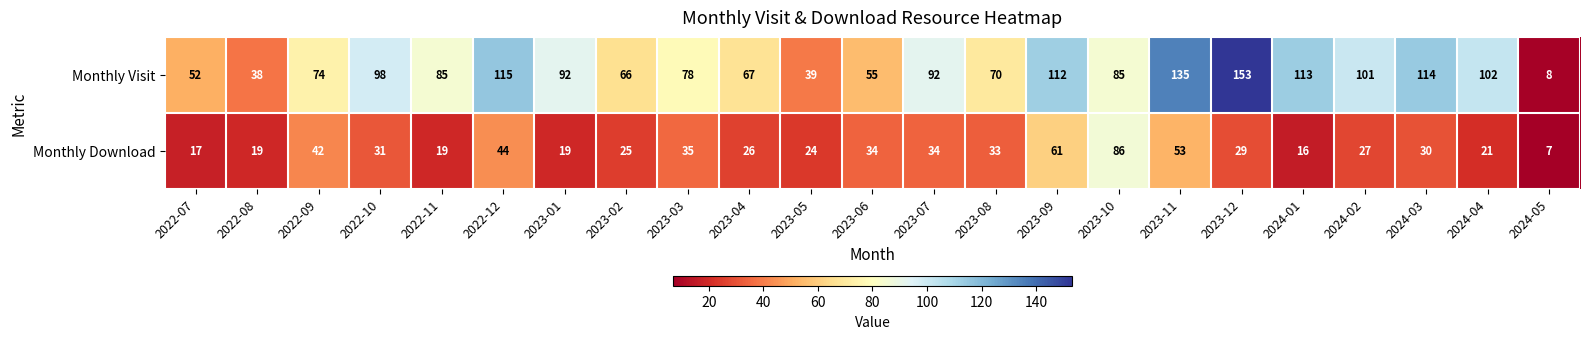

Which series has the widest spread of values?

Monthly Visit